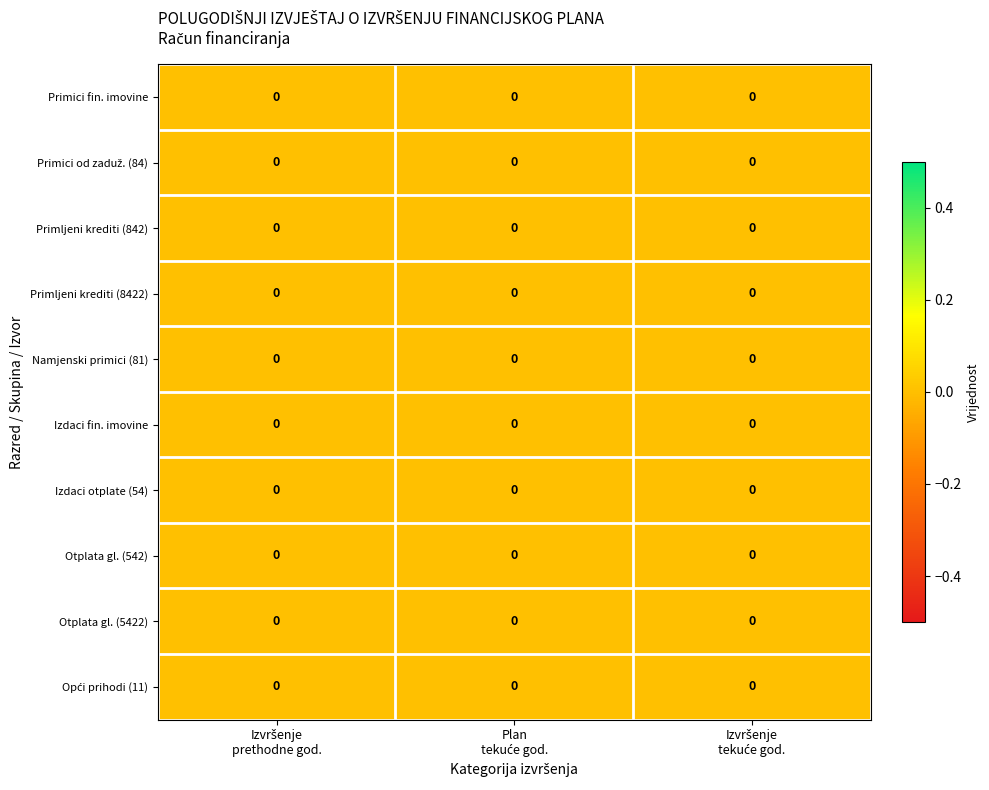

At which label does Primici od zaduž. (84) reach its minimum?

Izvršenje tekuće god.